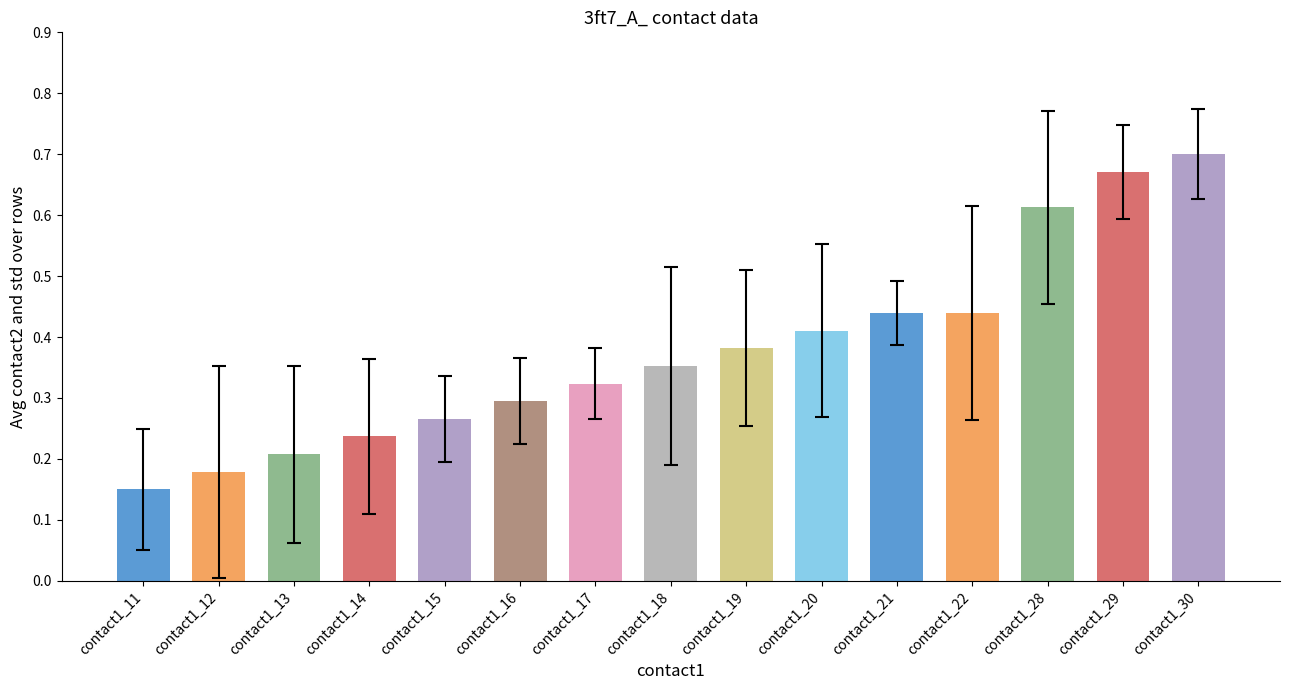

What is the sum of all values?

5.7